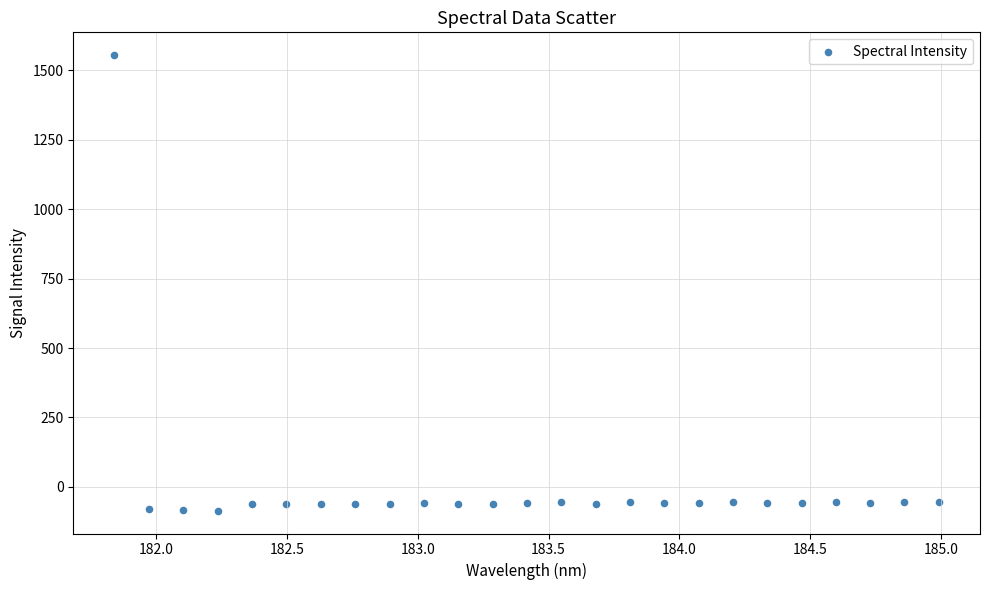

What is the range of X values (max minus min)?

3.1